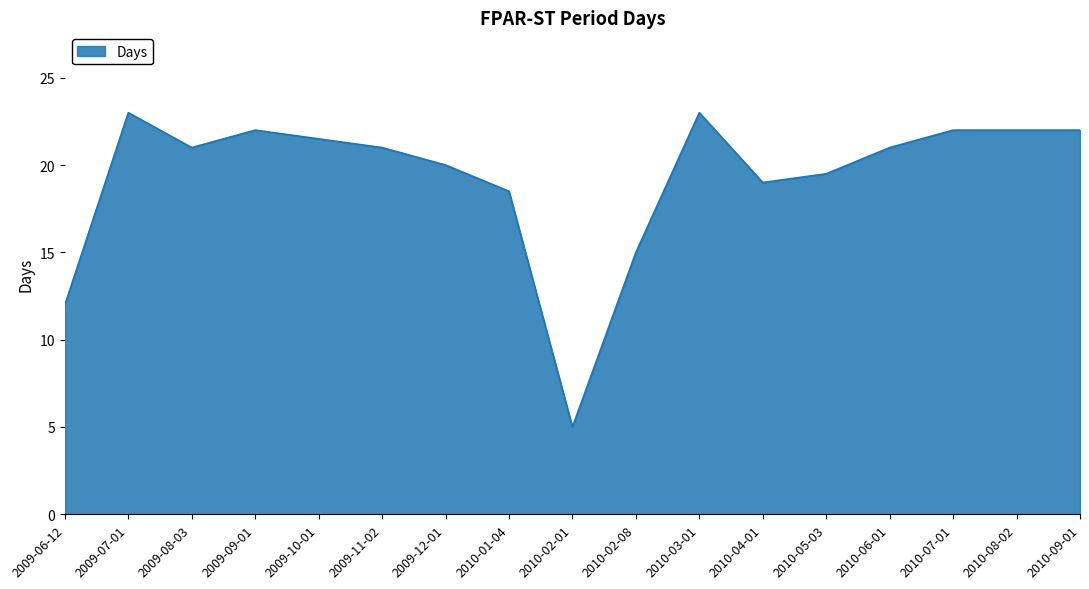

Does the chart display data point markers on the line(s)?

No